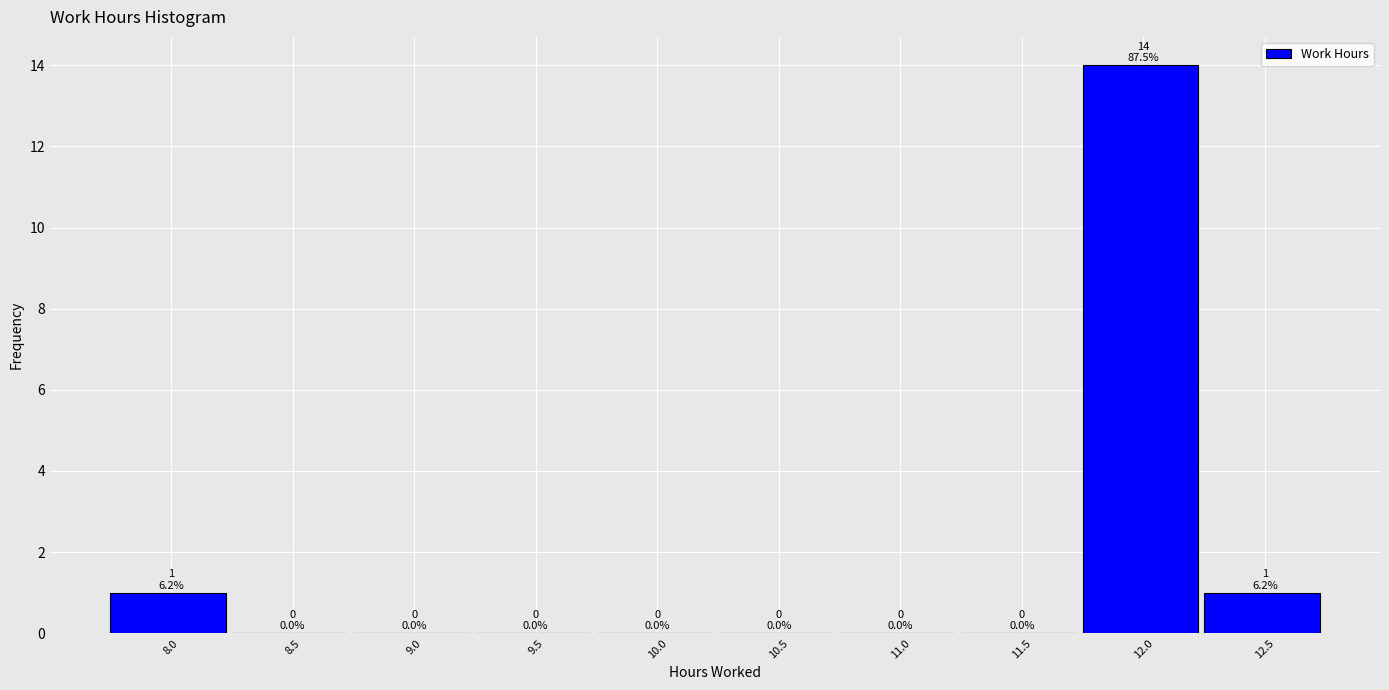

Reading left to right, what are all the values shown in this chart?

8.0=1	8.5=0	9.0=0	9.5=0	10.0=0	10.5=0	11.0=0	11.5=0	12.0=14	12.5=1